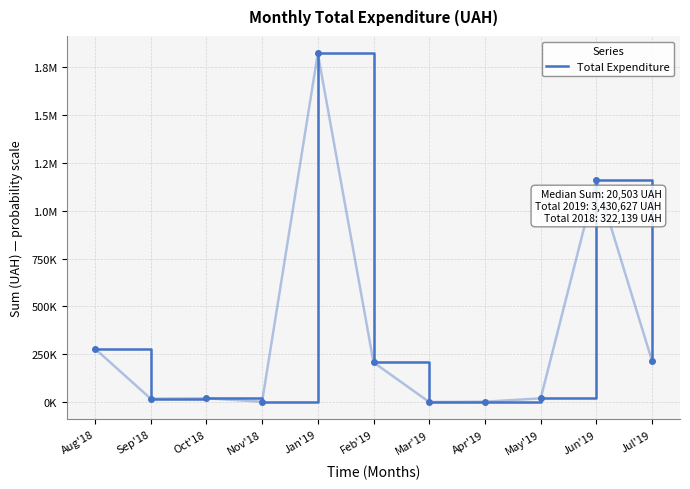

Approximately how many times larger is the value at Sep'18 compared to Nov'18?

6.3